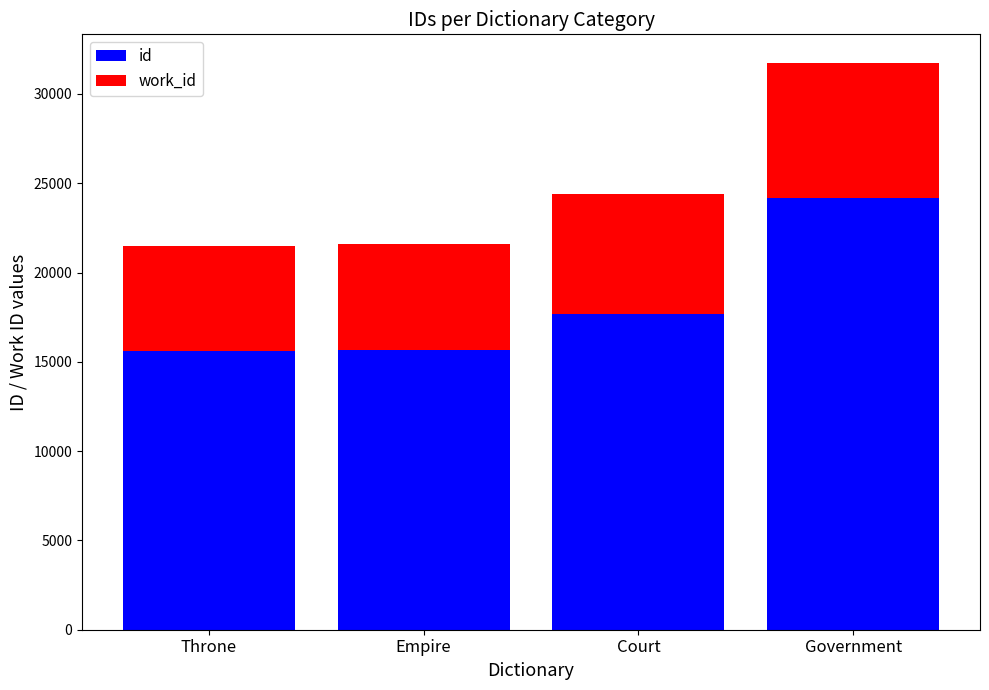

Does the chart contain any negative values?

No